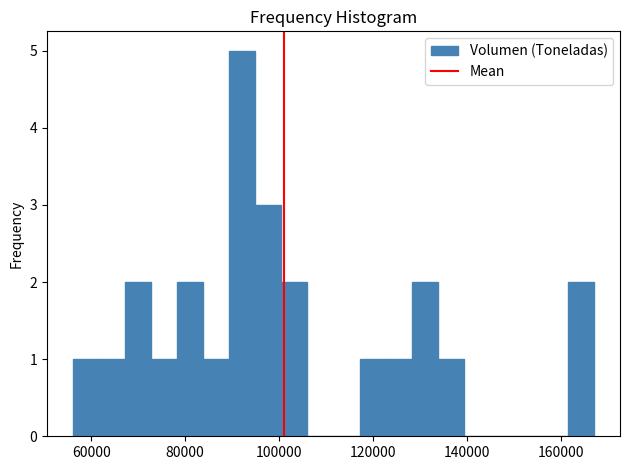

Read against the x-axis, roughly where is the centre of the tallest bar?

92000